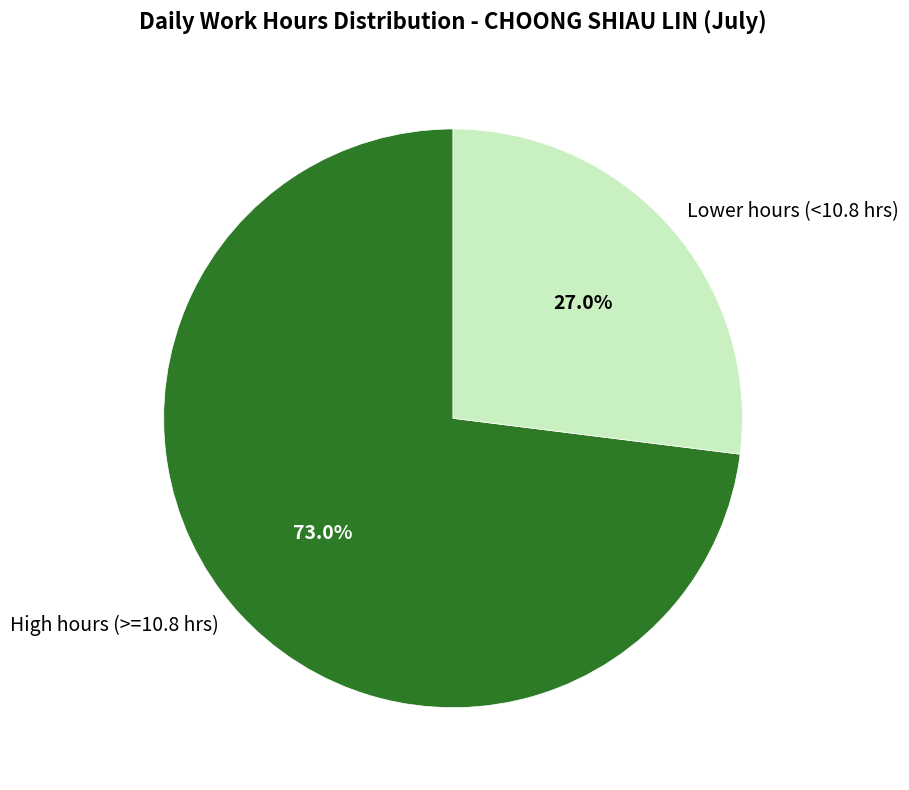

Which slice is the largest?

High hours (>=10.8 hrs)